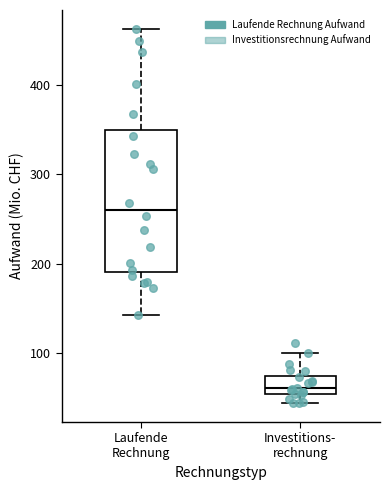

Which box's median line is the lowest?

Investitions- rechnung